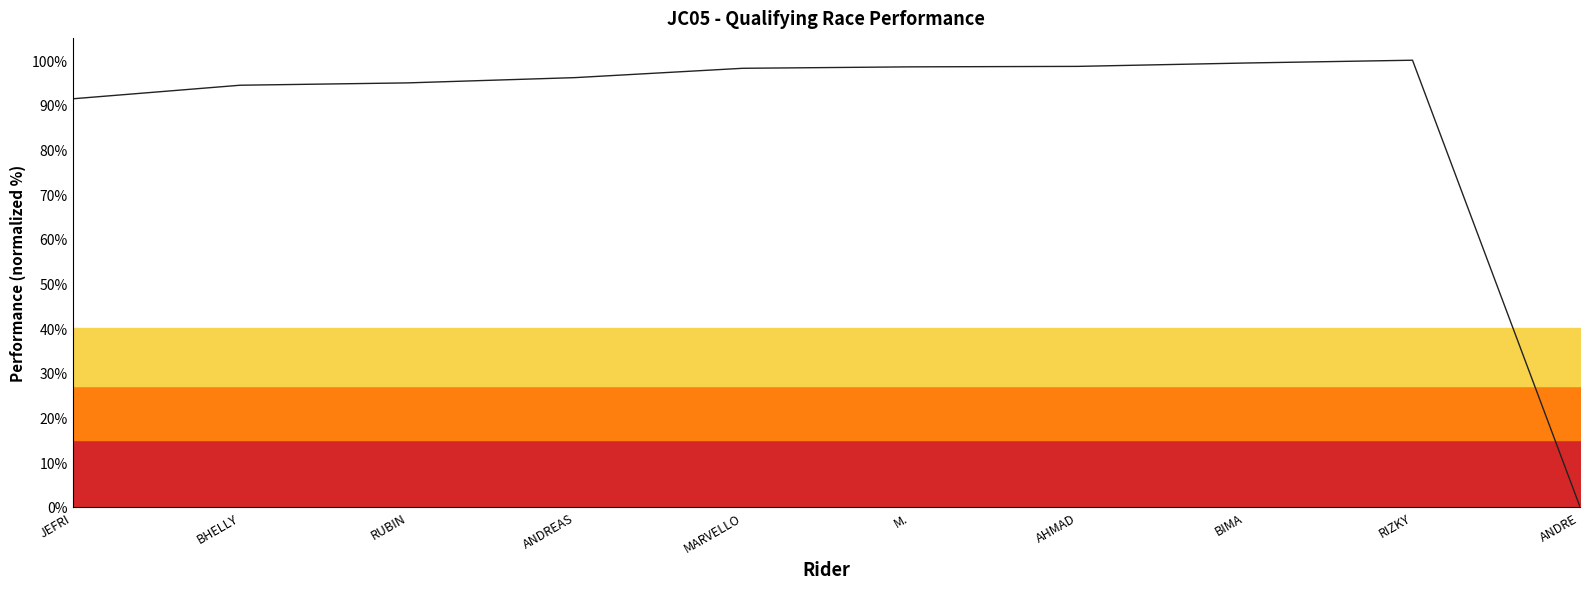

Reading left to right, list all the values displayed in this chart.

91.4	94.4	94.9	96.1	98.2	98.5	98.6	99.4	100.0	0.0